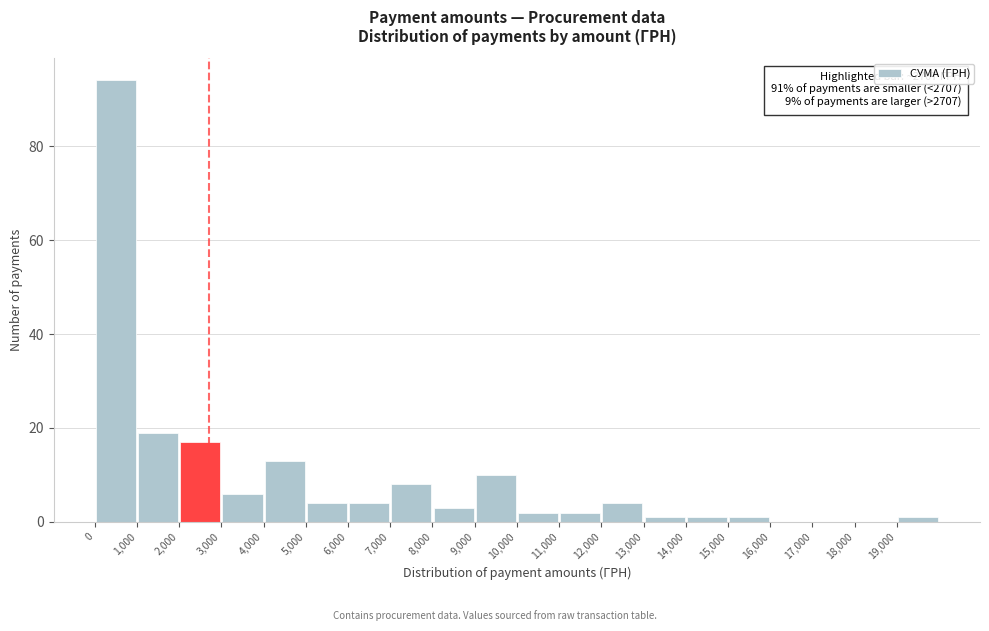

Over which range of the x-axis is the bar tallest?

0 to 1000